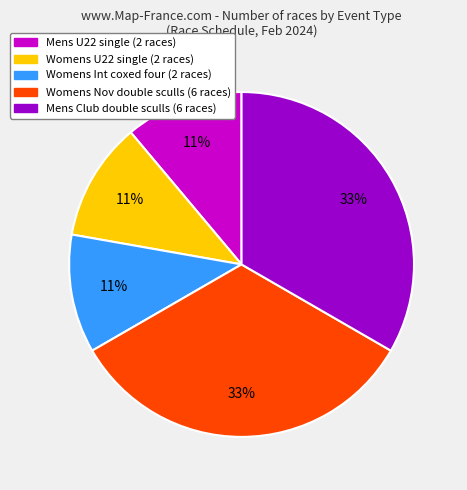

Is the sum of Womens Nov double sculls (6 races) and Womens Int coxed four (2 races) greater than half?

No